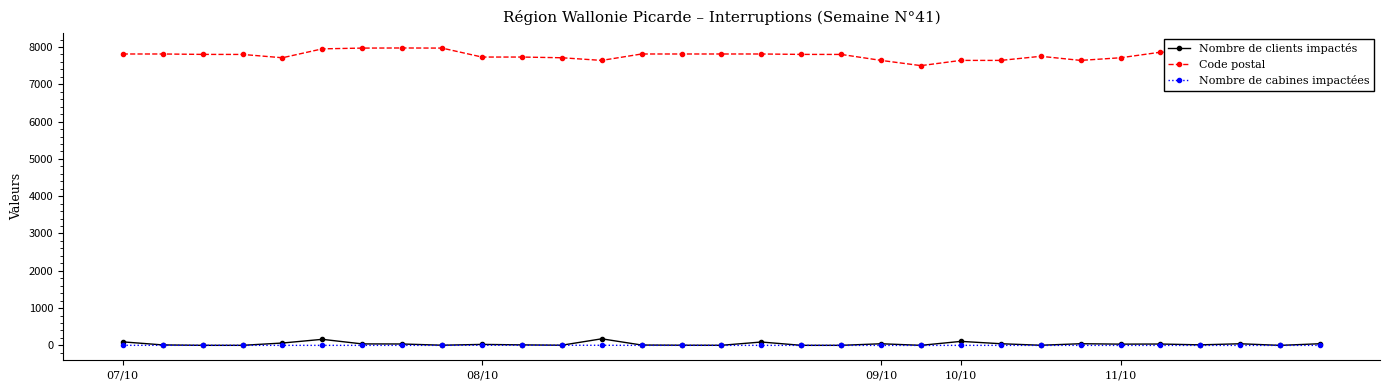

True or false: Nombre de cabines impactées and Code postal intersect in this chart.

False